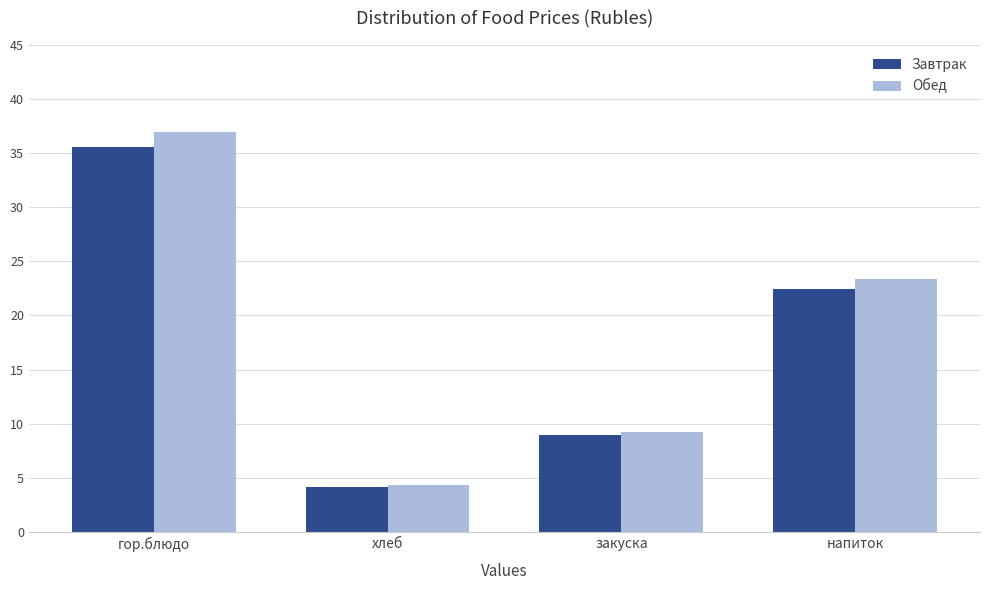

What is the average value of the Обед series?

18.5